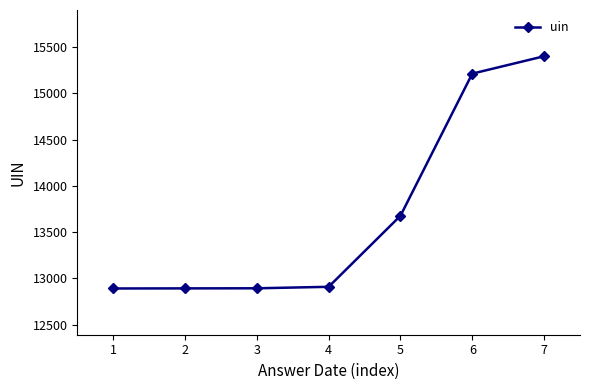

What is the smallest value displayed?

12891